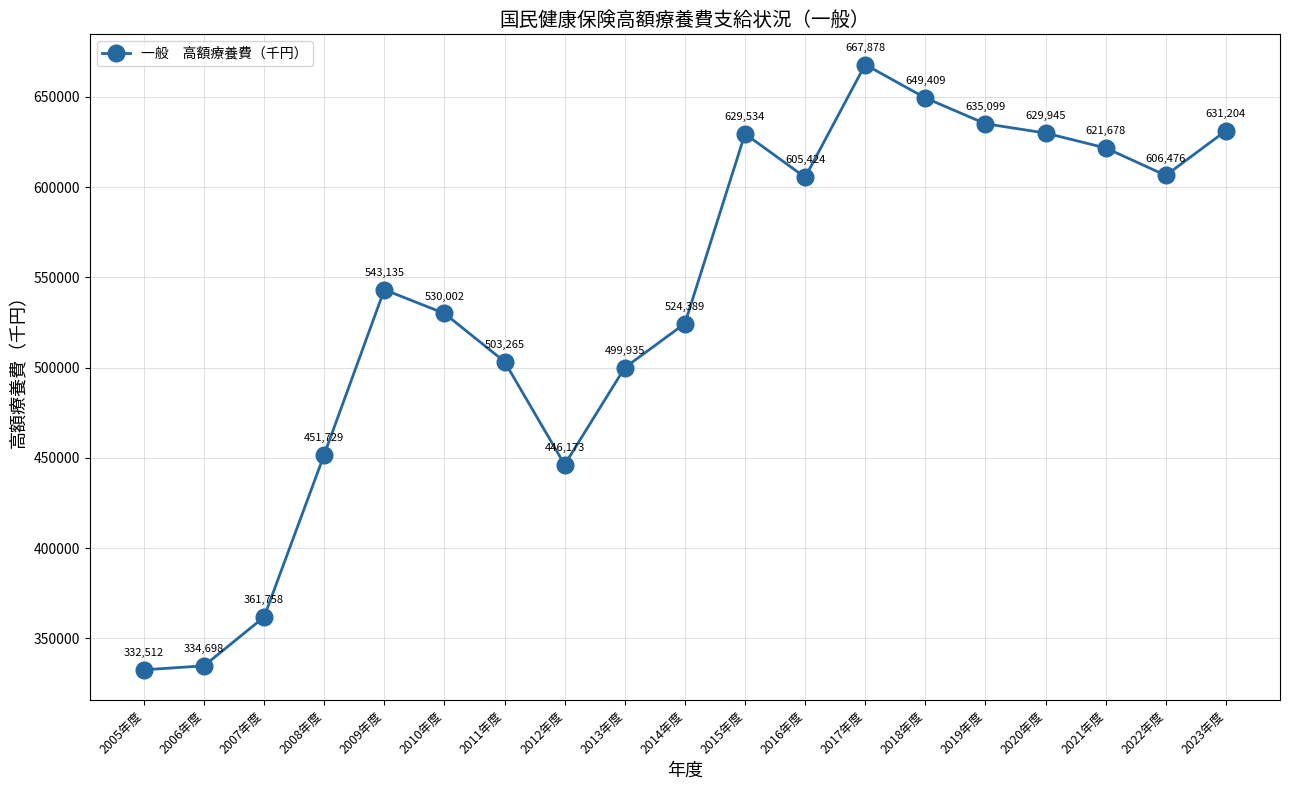

What is the minimum value shown in the chart?

332512